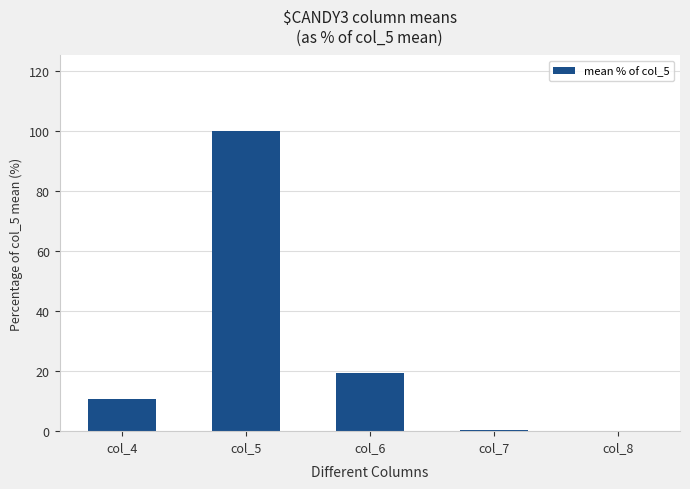

The chart shows a value of 0.4 at col_7. True or false?

True